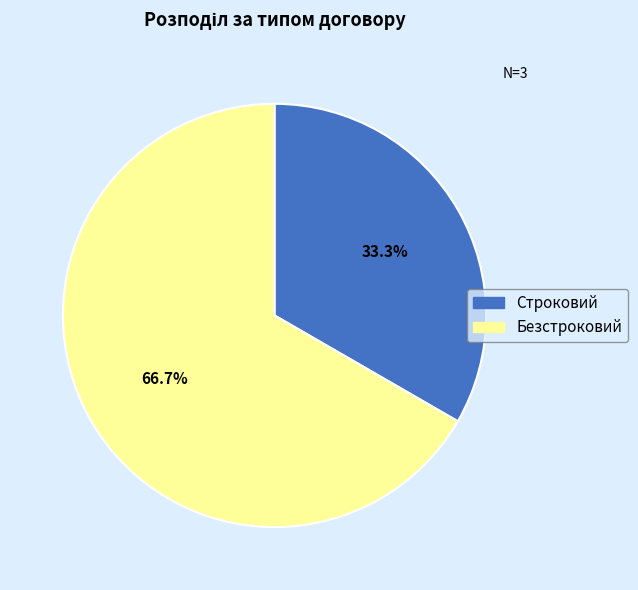

To the nearest percent, what percentage of the pie is Строковий?

33%